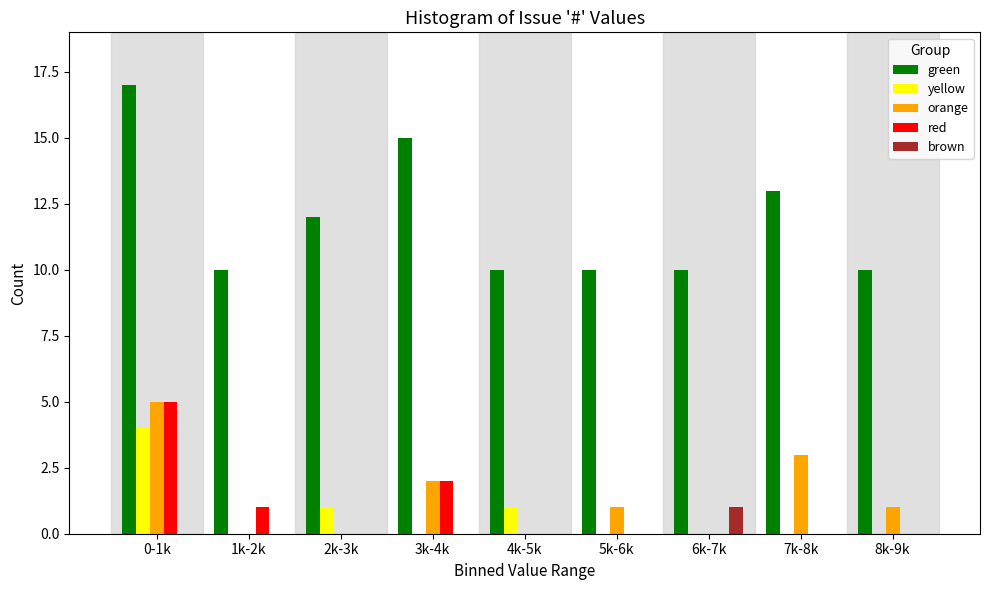

Which label corresponds to the largest value in the chart?

0-1k